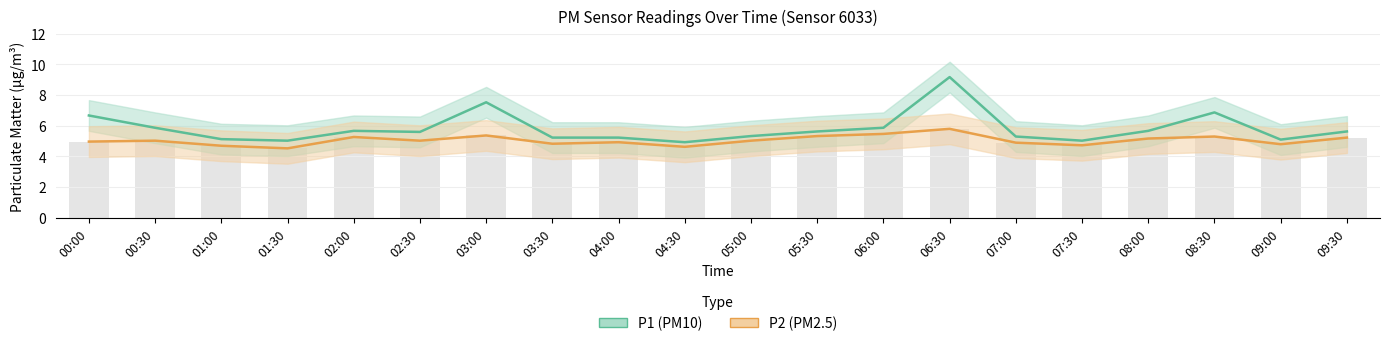

What is the minimum value shown in the chart?

4.5